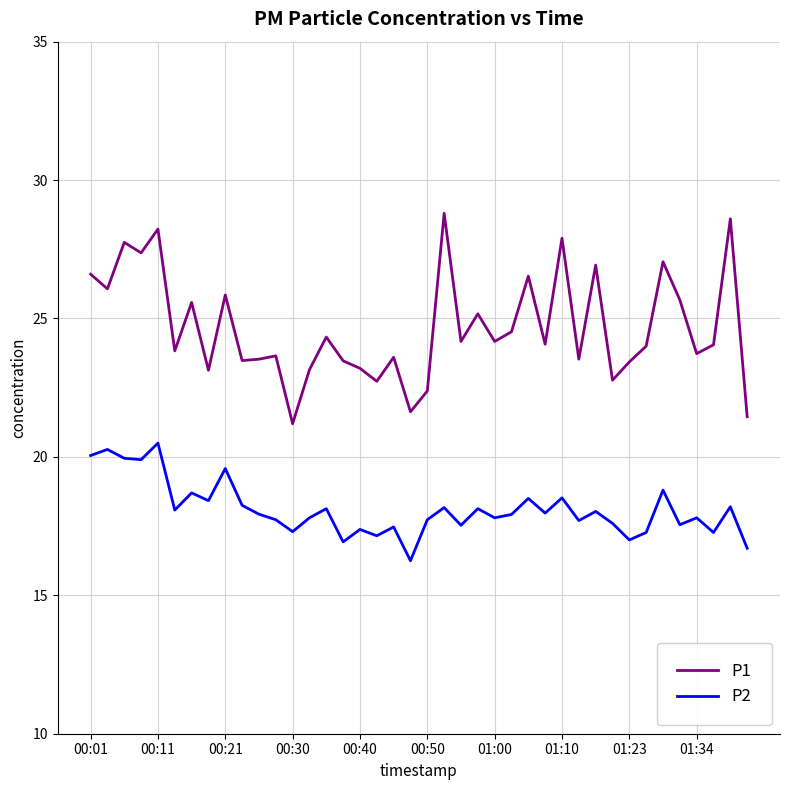

Which series has the largest total across all categories?

P1